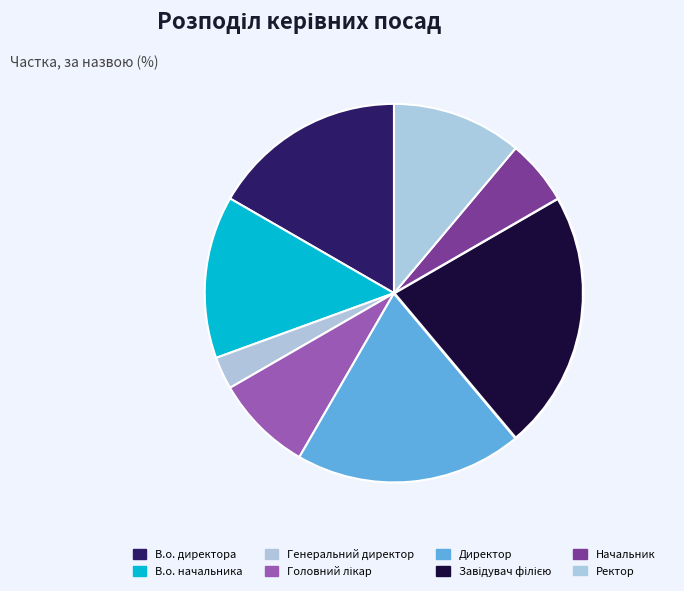

How much of the chart is everything except Генеральний директор?

97.2%